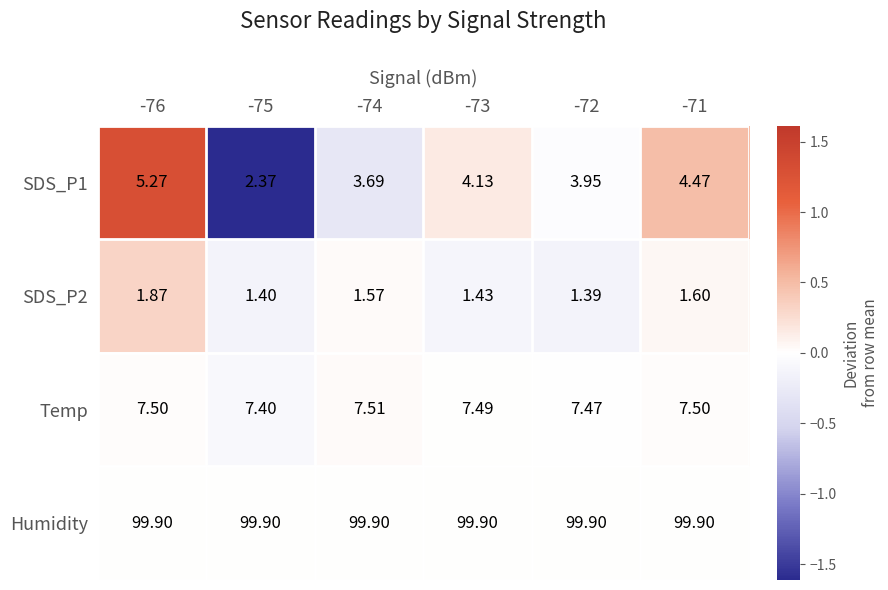

Is the value of SDS_P1 at -73 greater than the value of SDS_P2 at -74?

Yes